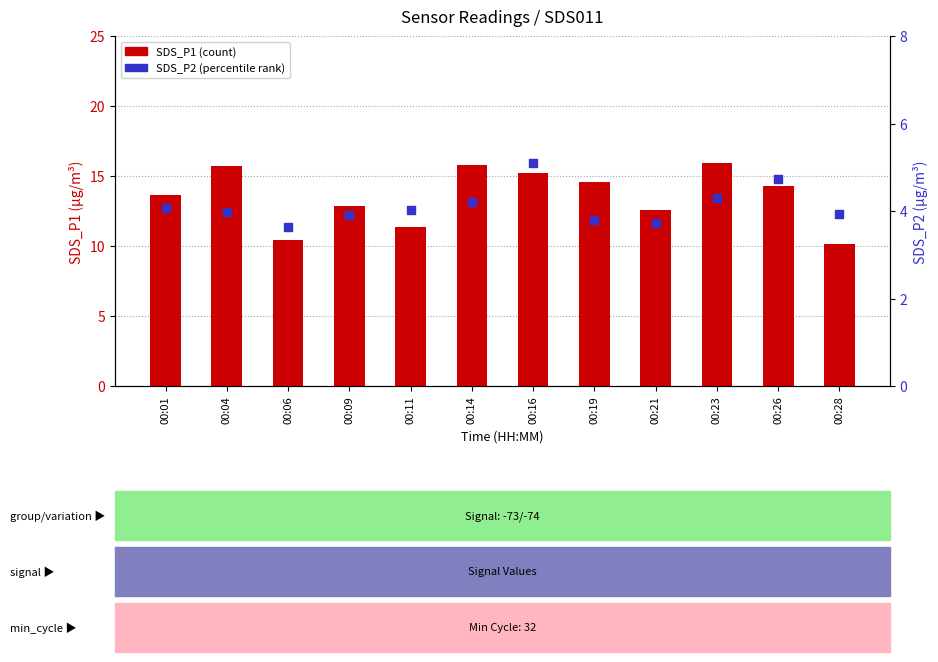

Which series has the largest total across all categories?

SDS_P1 (count)